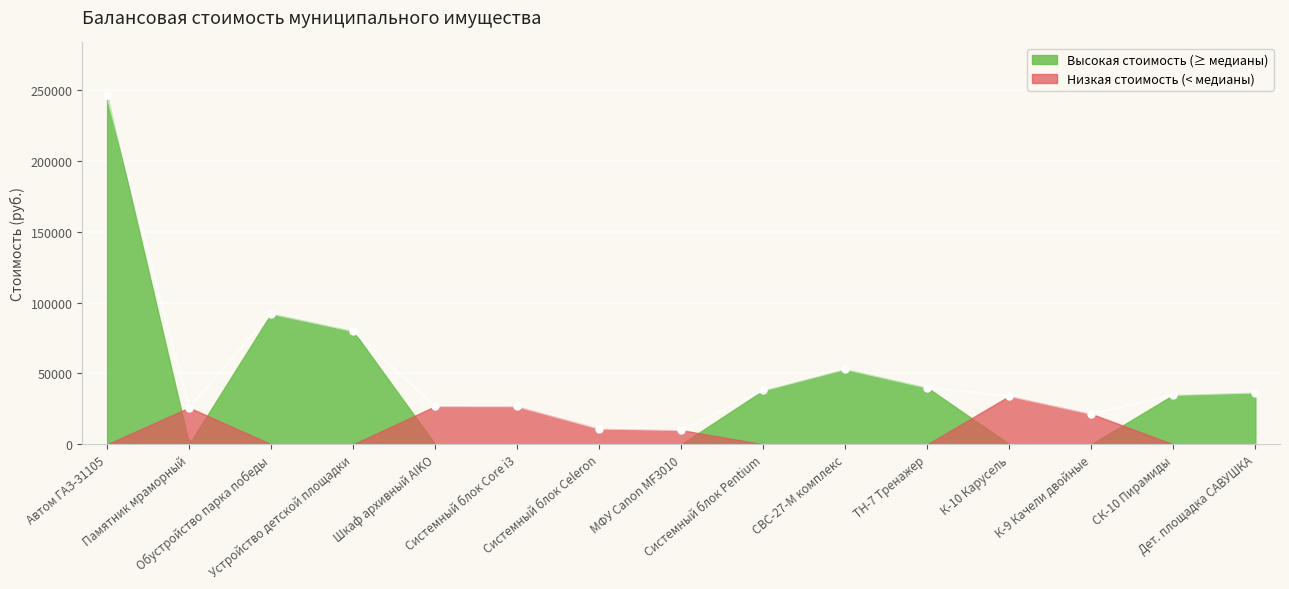

True or false: the data shows 39867 at Шкаф архивный AIKO.

False